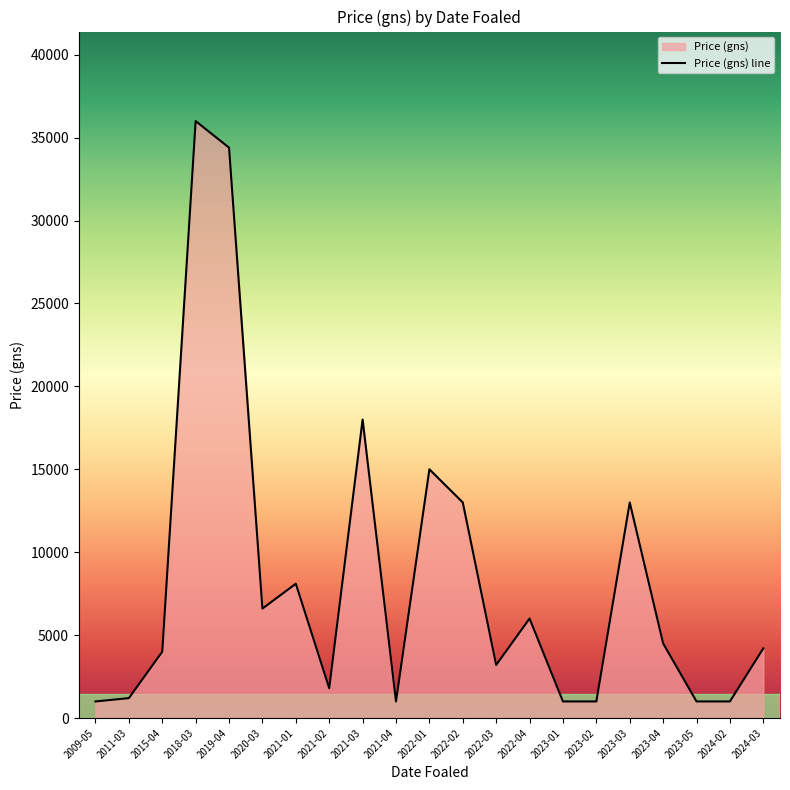

What is the sum of the values at 2021-04 and 2021-03?

19000